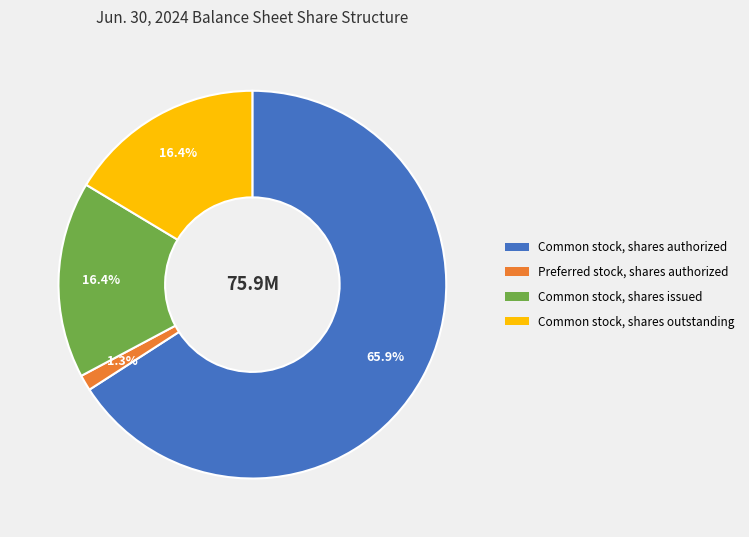

Which has a higher value, Common stock, shares authorized or Common stock, shares outstanding?

Common stock, shares authorized